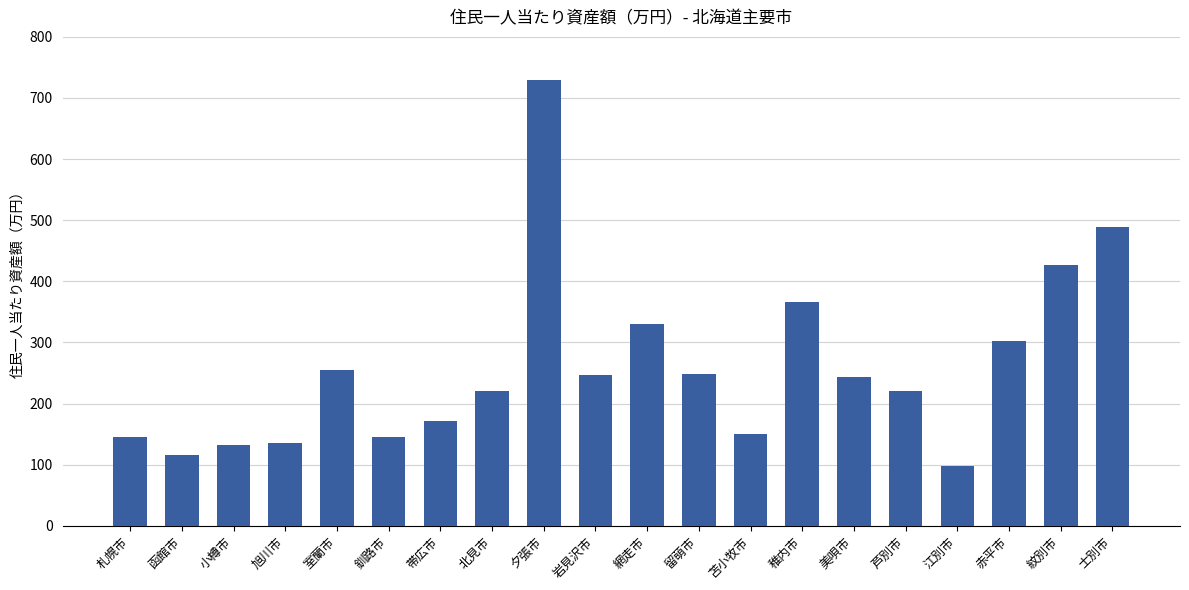

What is the approximate value at 赤平市?

302.2